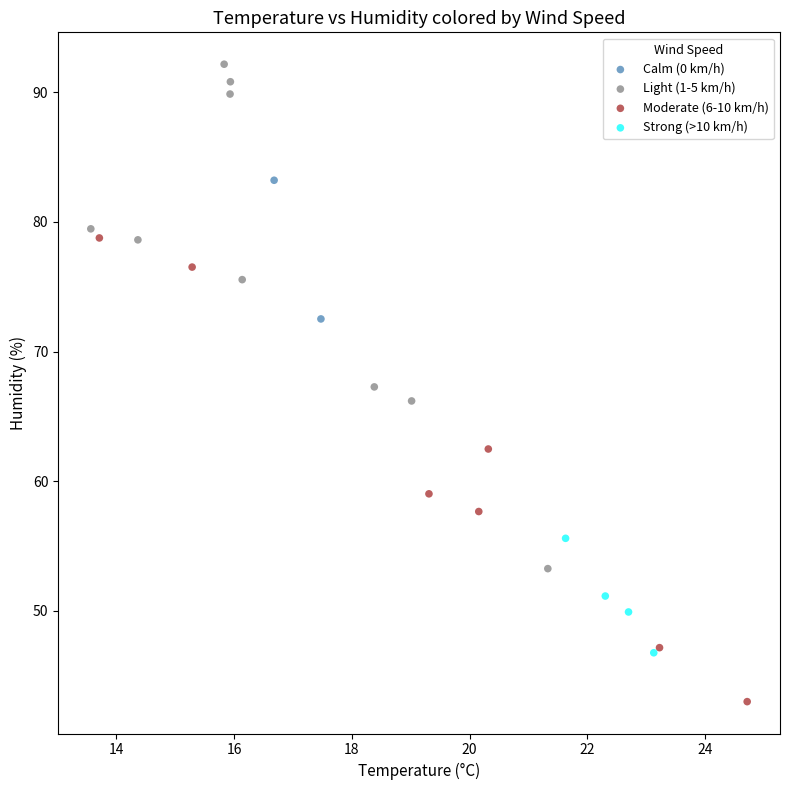

Which series reaches the minimum Y coordinate?

Moderate (6-10 km/h)